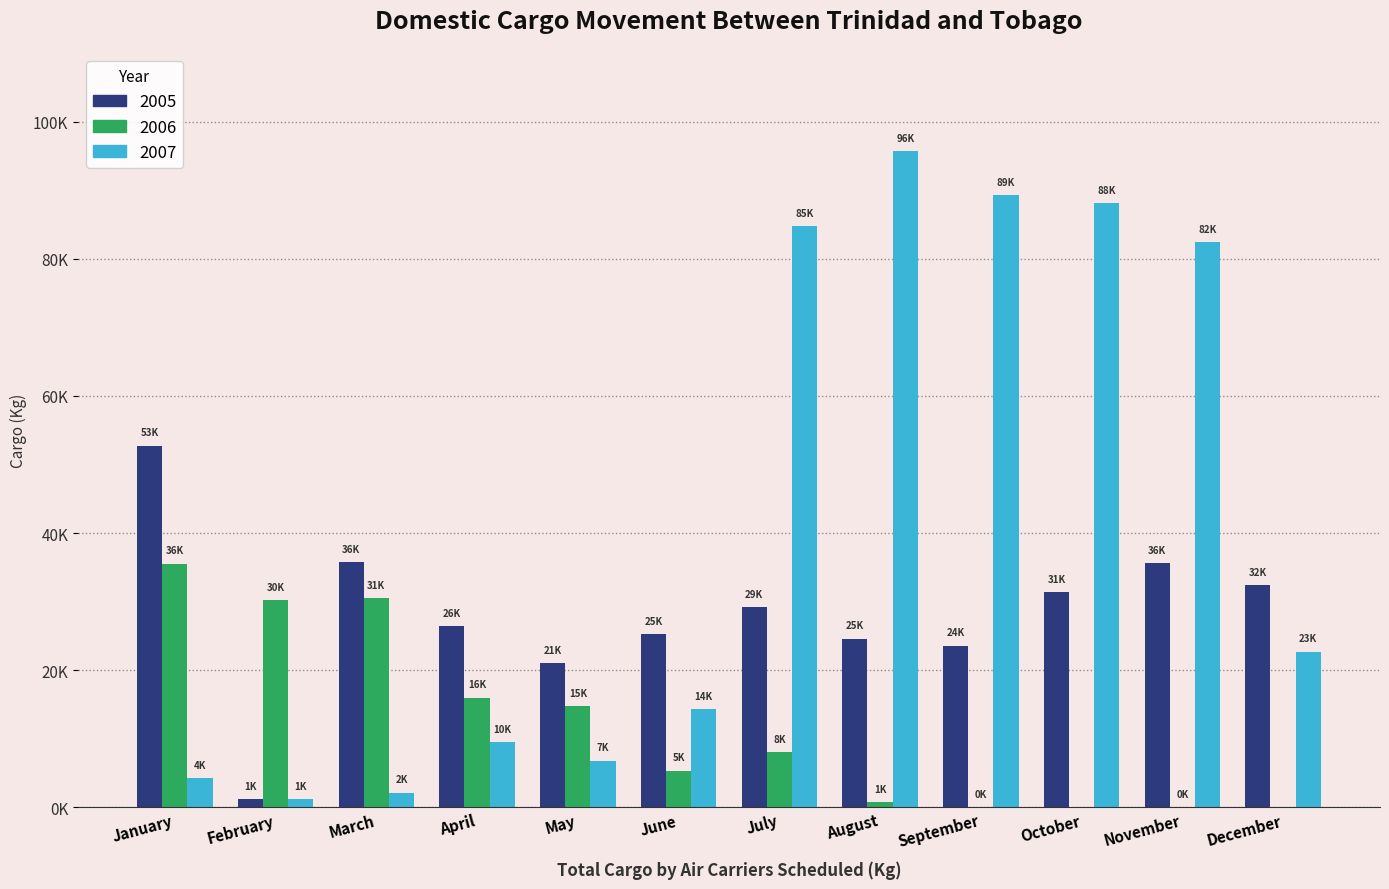

At how many categories does at least one series exceed 34761?

7